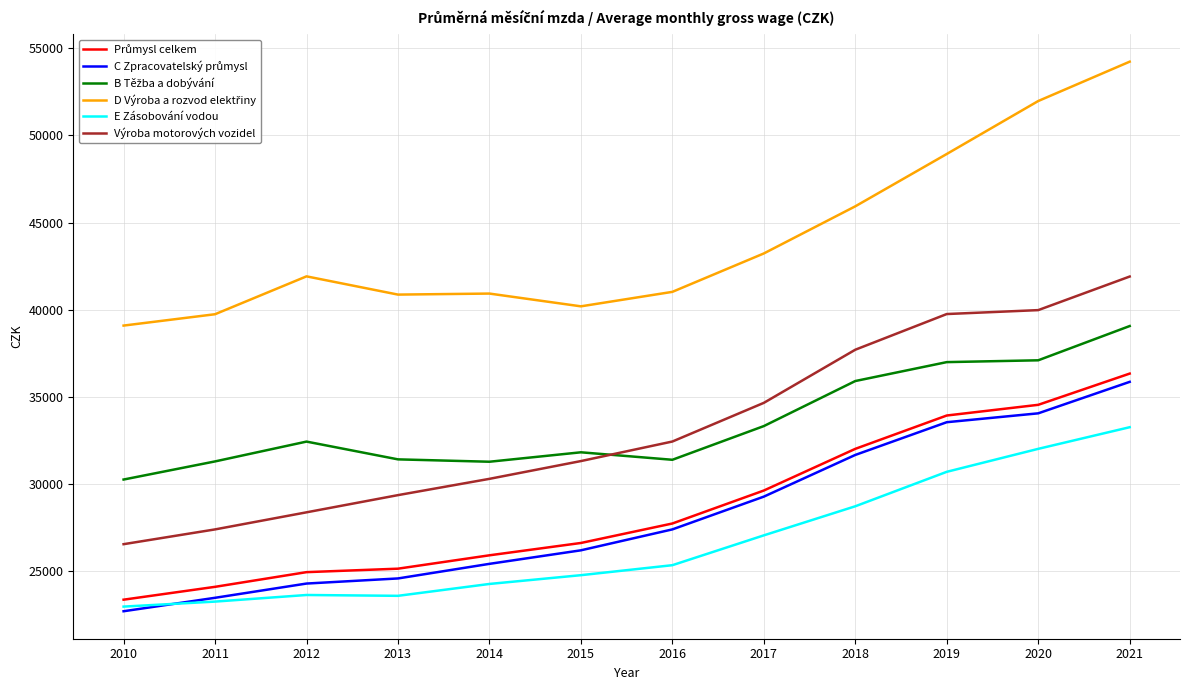

What is the minimum value shown in the chart?

22715